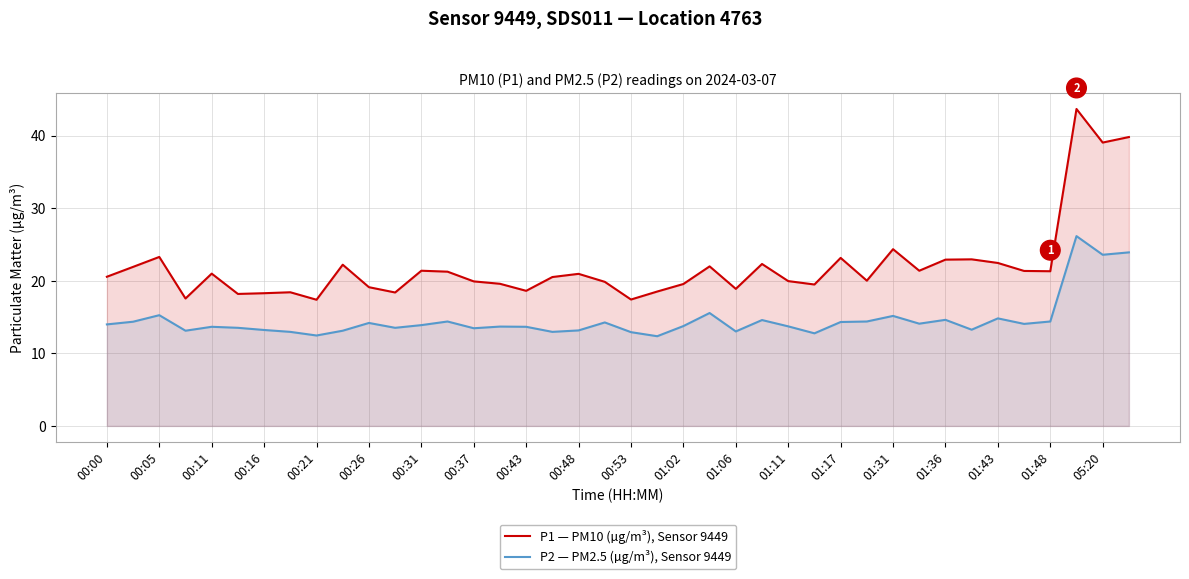

Which series has the largest total across all categories?

P1 — PM10 (µg/m³), Sensor 9449